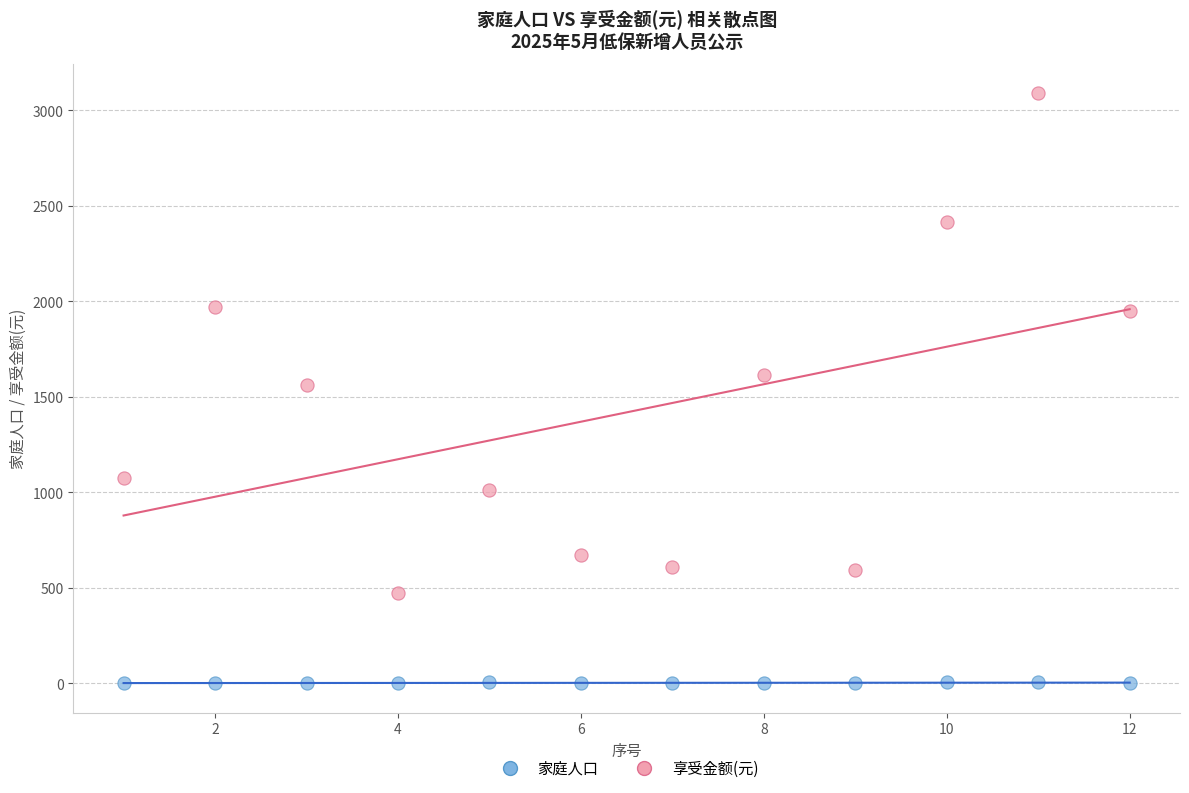

Which series contains the lowest Y value?

家庭人口